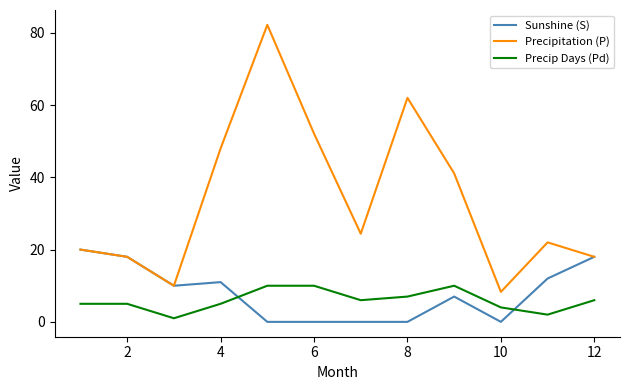

True or false: Precip Days (Pd) and Precipitation (P) cross at least once.

False